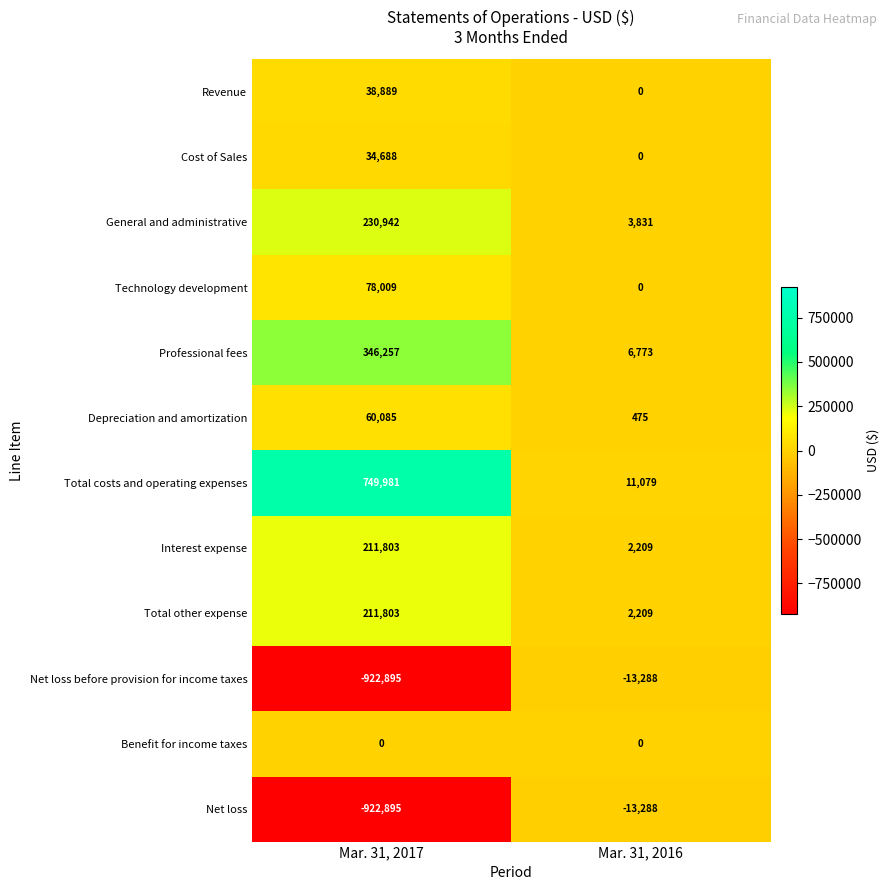

Reading left to right, what are all the values shown in this chart?

Revenue: Mar. 31, 2017=38889	Mar. 31, 2016=0
Cost of Sales: Mar. 31, 2017=34688	Mar. 31, 2016=0
General and administrative: Mar. 31, 2017=230942	Mar. 31, 2016=3831
Technology development: Mar. 31, 2017=78009	Mar. 31, 2016=0
Professional fees: Mar. 31, 2017=346257	Mar. 31, 2016=6773
Depreciation and amortization: Mar. 31, 2017=60085	Mar. 31, 2016=475
Total costs and operating expenses: Mar. 31, 2017=749981	Mar. 31, 2016=11079
Interest expense: Mar. 31, 2017=211803	Mar. 31, 2016=2209
Total other expense: Mar. 31, 2017=211803	Mar. 31, 2016=2209
Net loss before provision for income taxes: Mar. 31, 2017=-922895	Mar. 31, 2016=-13288
Benefit for income taxes: Mar. 31, 2017=0	Mar. 31, 2016=0
Net loss: Mar. 31, 2017=-922895	Mar. 31, 2016=-13288